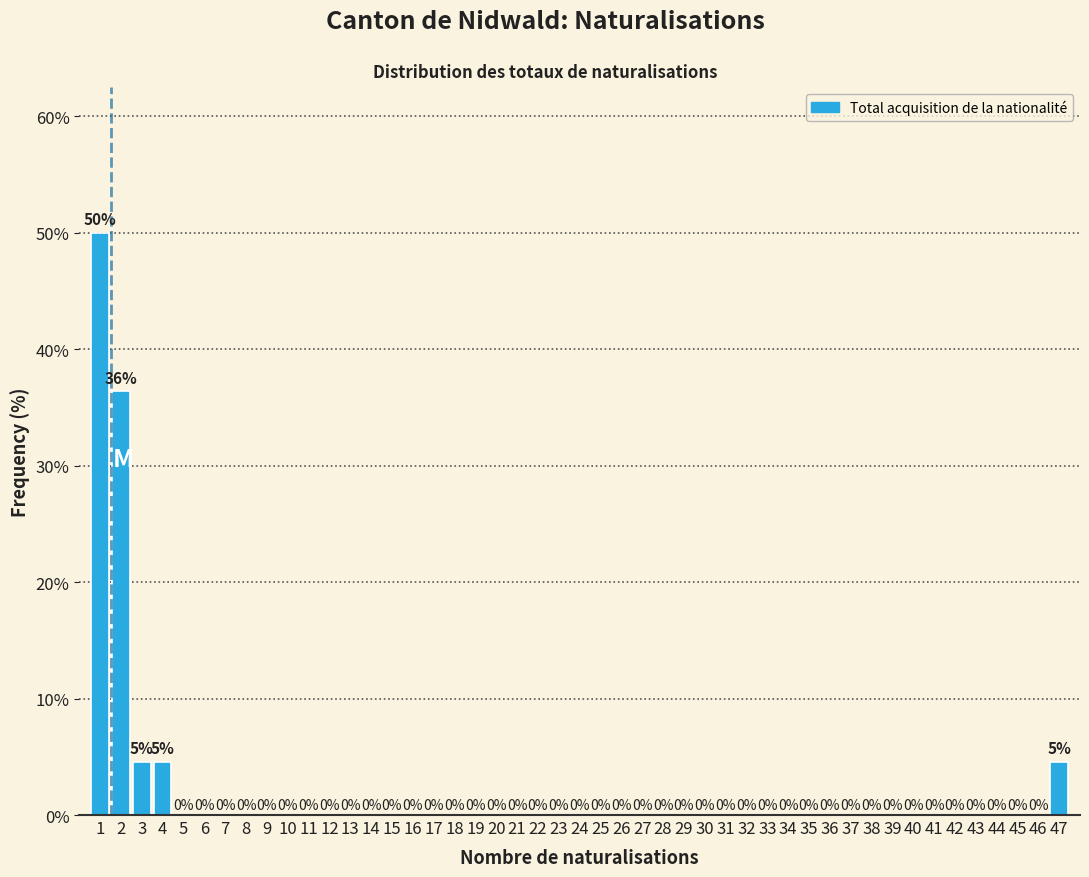

Over which range of the x-axis is the bar tallest?

0.5 to 1.5